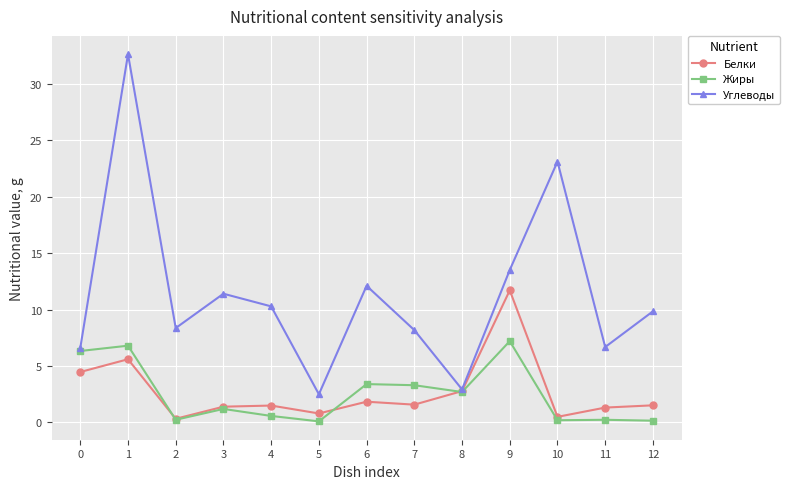

Which series has the largest total across all categories?

Углеводы